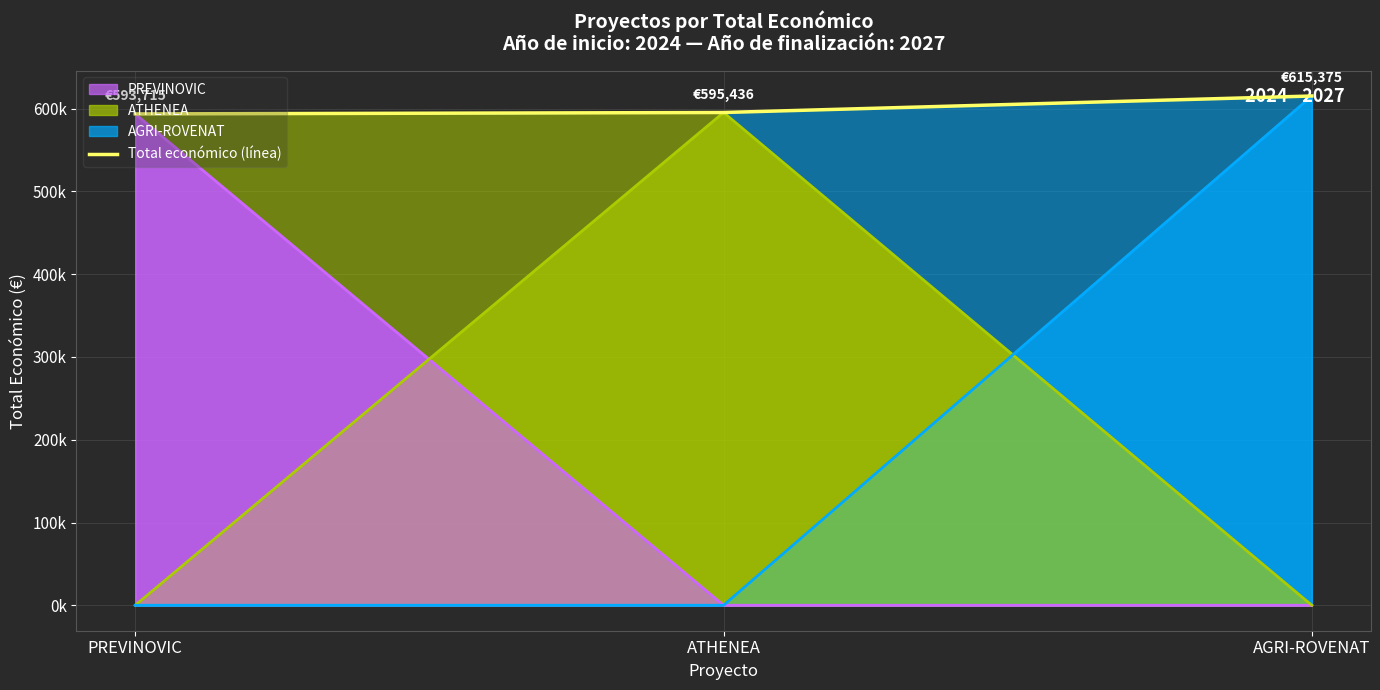

Reading right to left, extract all data points from this chart.

AGRI-ROVENAT=615375	ATHENEA=595436	PREVINOVIC=593715